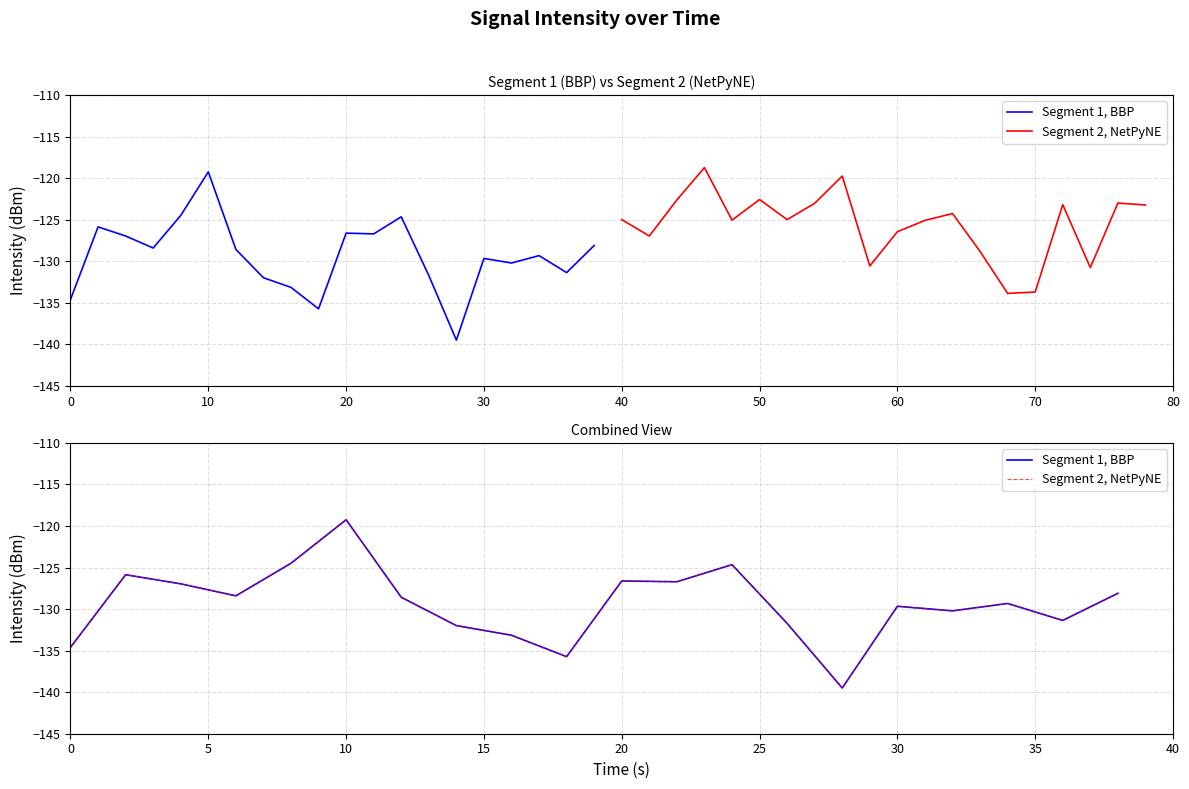

What is the average value of the Segment 1, BBP series?

-129.3